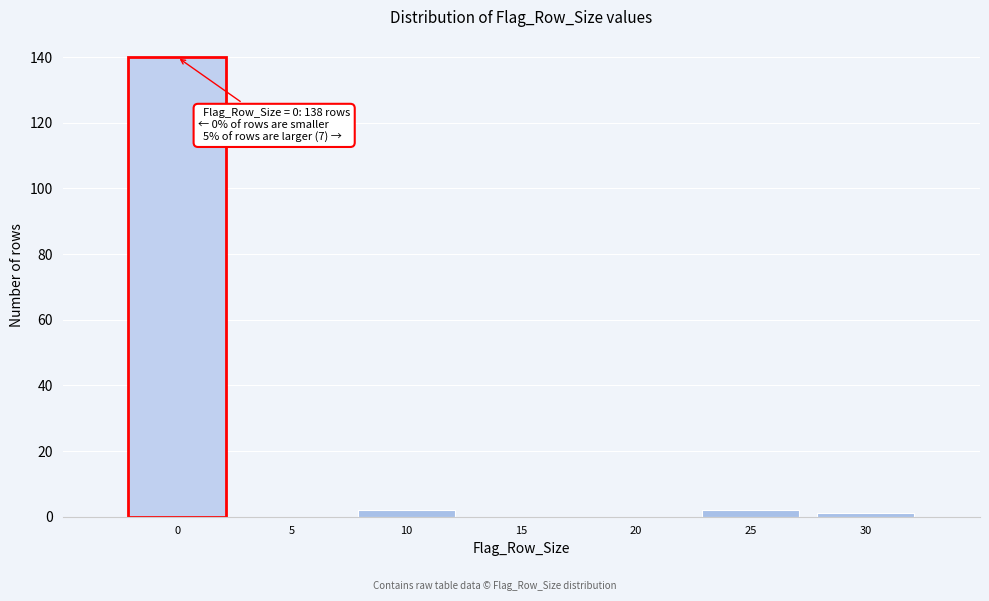

Reading left to right, transcribe all the data shown in this chart.

0=140	5=0	10=2	15=0	20=0	25=2	30=1